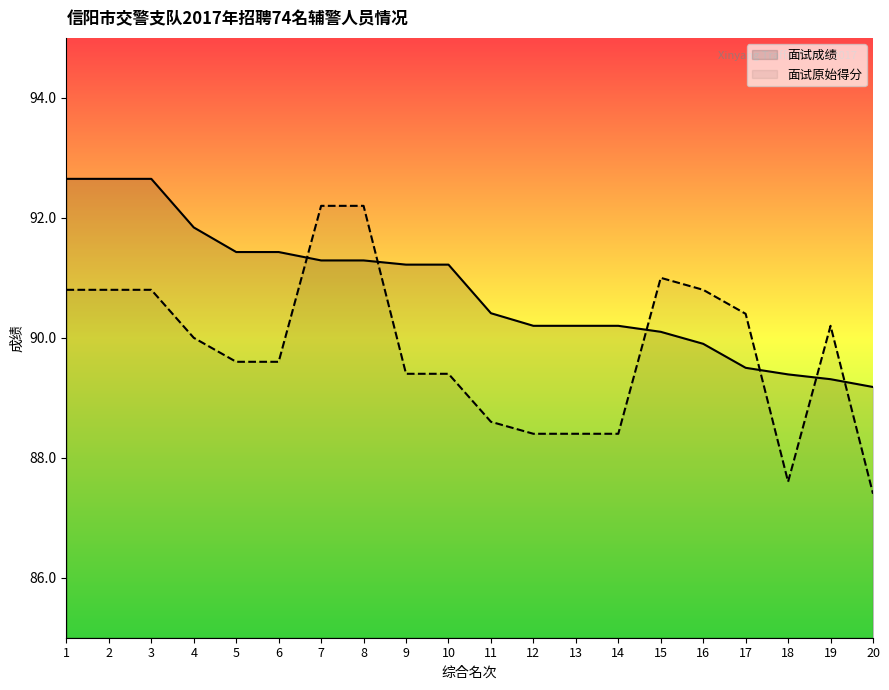

What are all the series names shown in the legend?

面试成绩, 面试原始得分